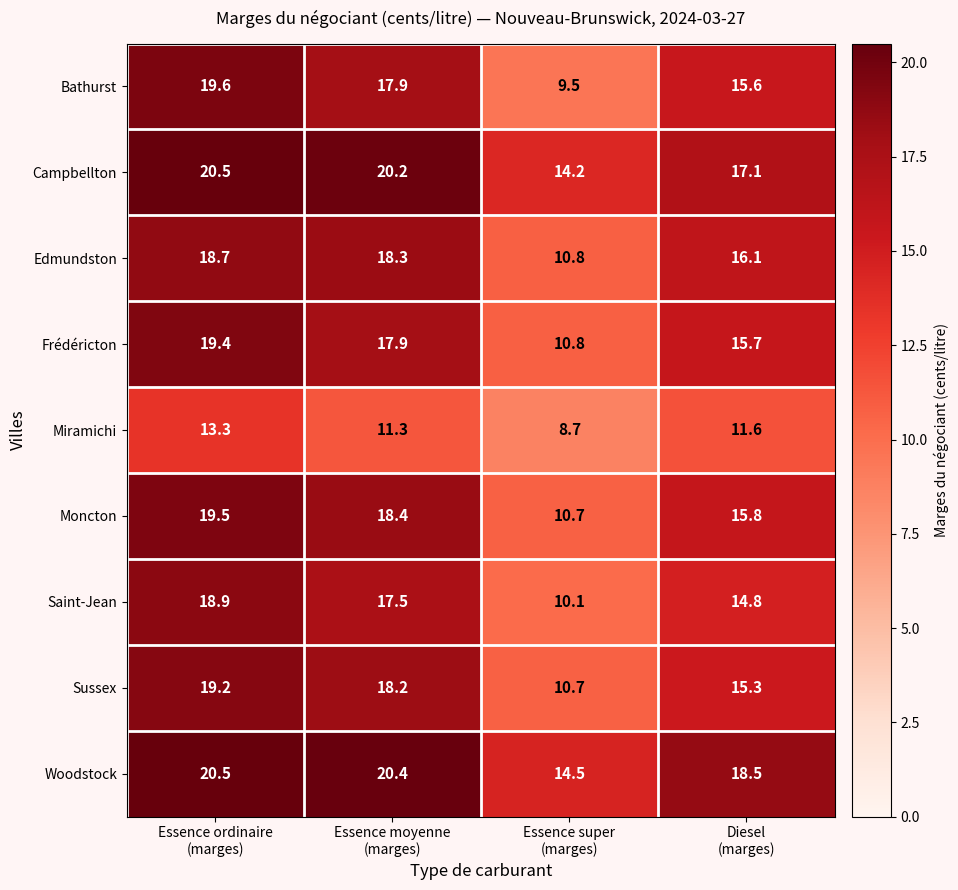

At which category is the sum across all series the highest?

Essence ordinaire
(marges)